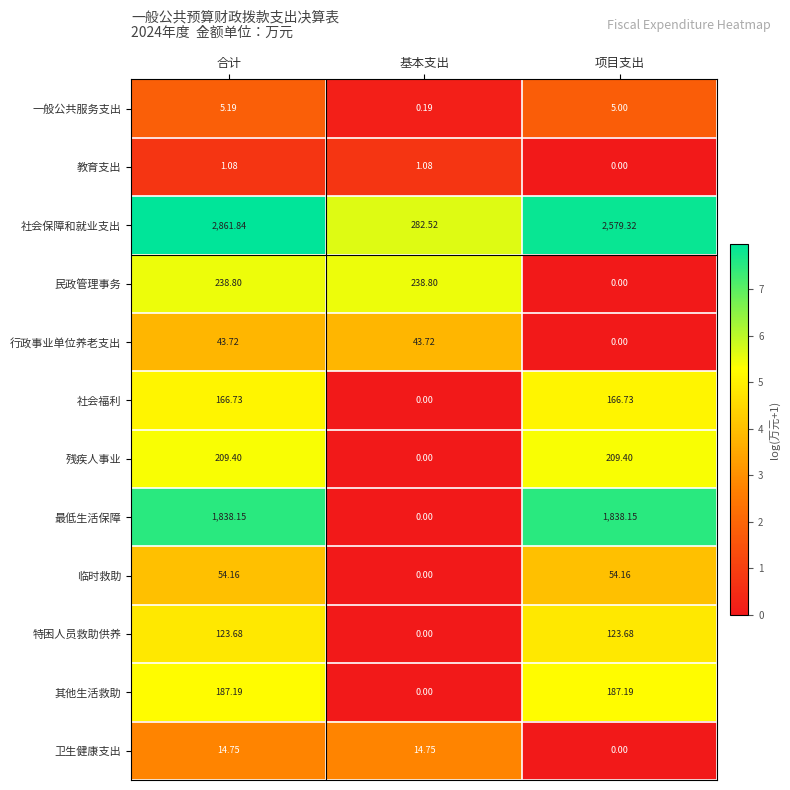

Which series has the largest range (max minus min)?

社会保障和就业支出